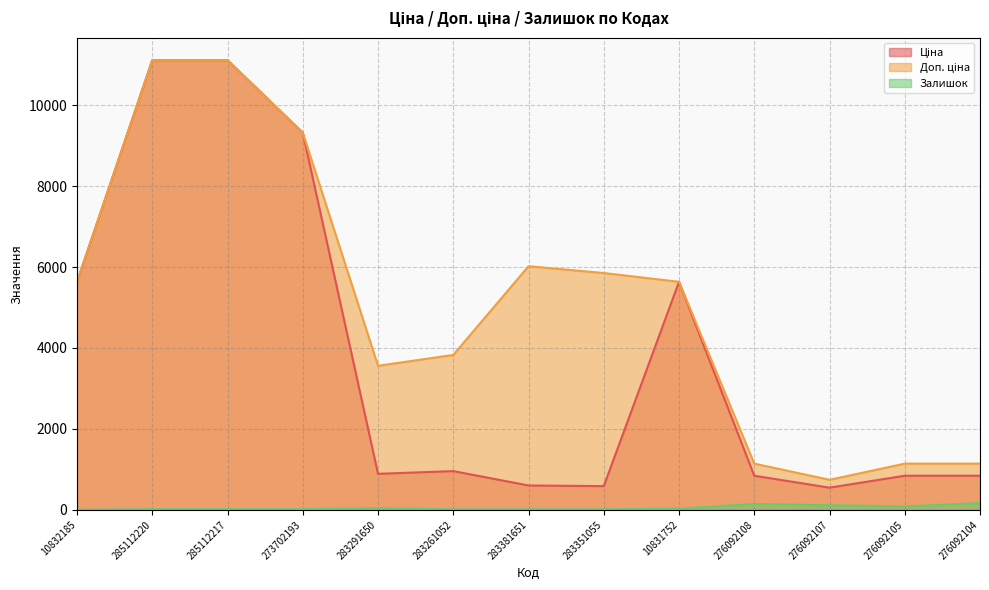

What is the value of the Ціна point at the 4th from the left?

9321.4